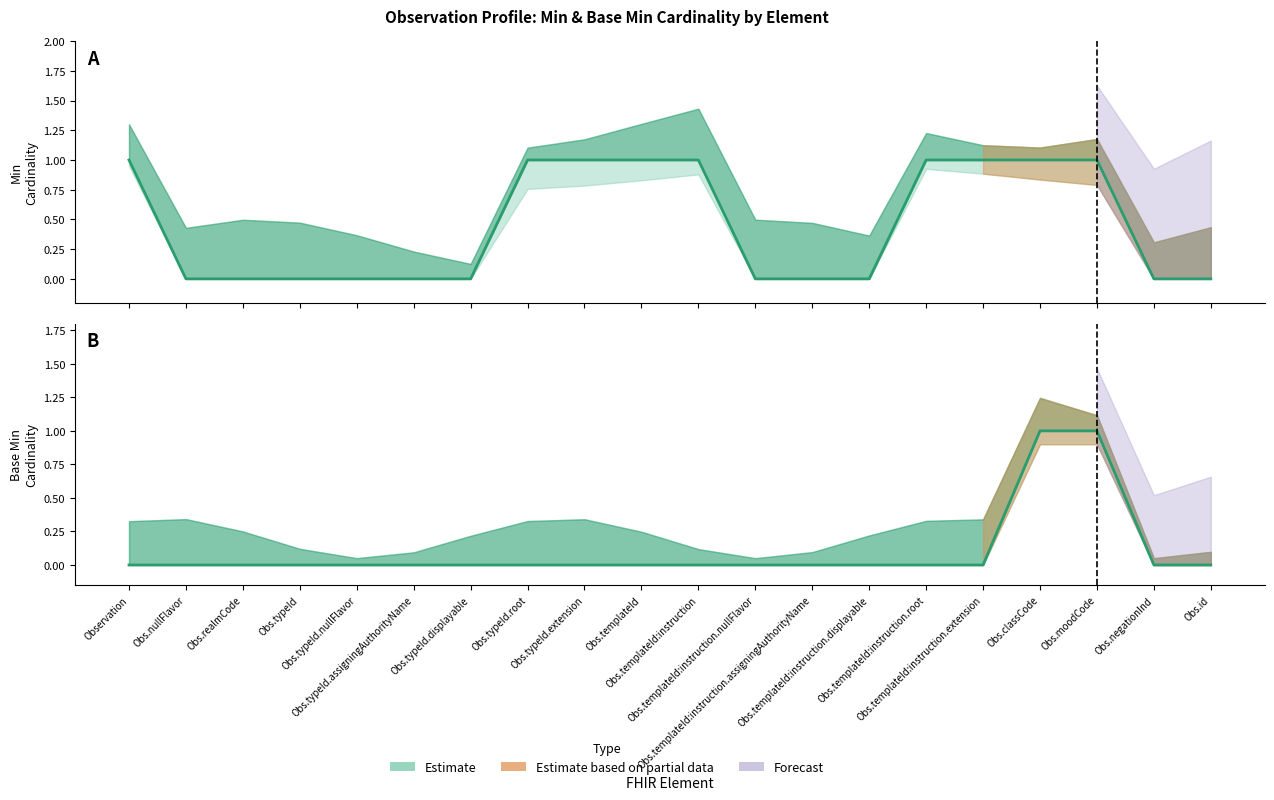

True or false: Base Min and Min cross at least once.

False